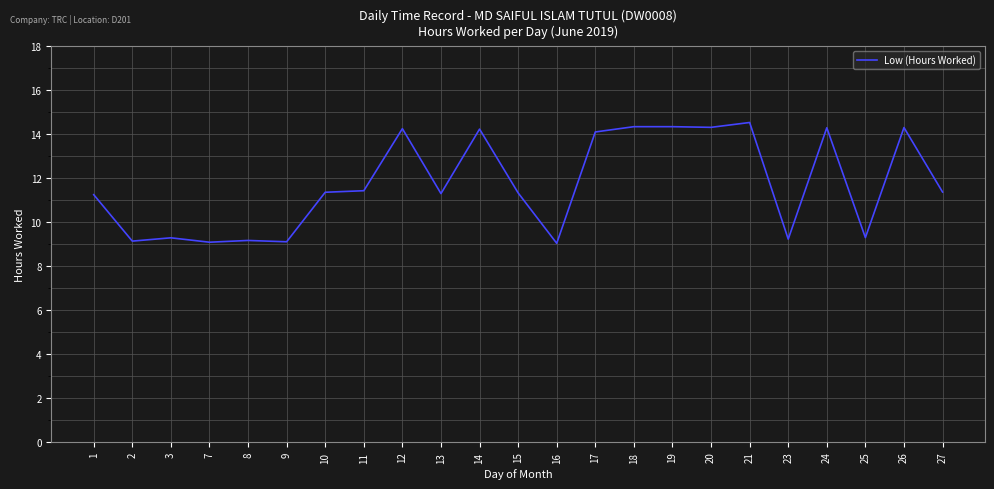

What is the change in value from 10 to 12?

+2.9